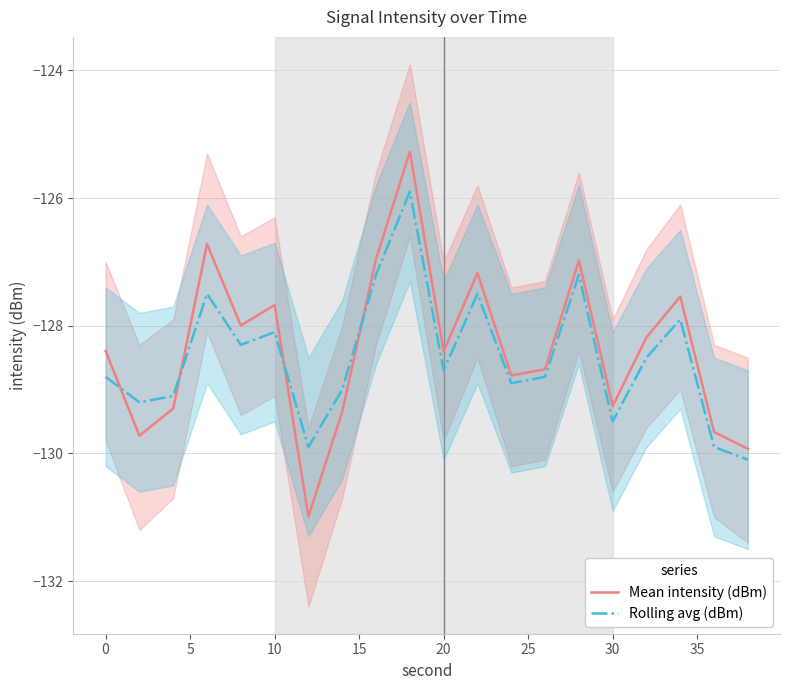

The value of Mean intensity (dBm) at 20 is -128.4. True or false?

True